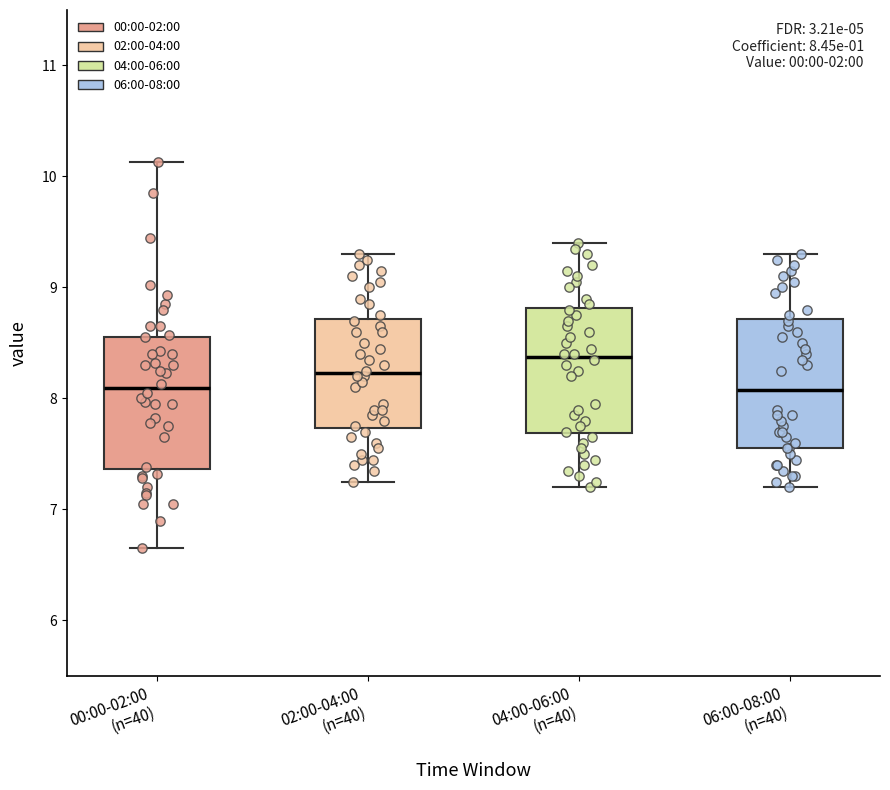

Which box has the highest median line?

04:00-06:00 (n=40)